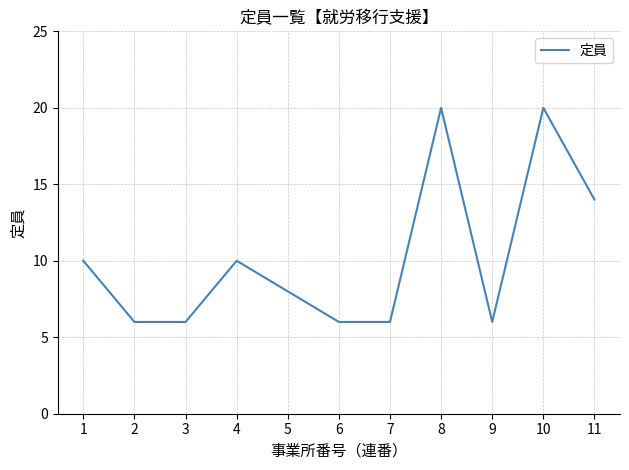

The value at 9 is 6. True or false?

True